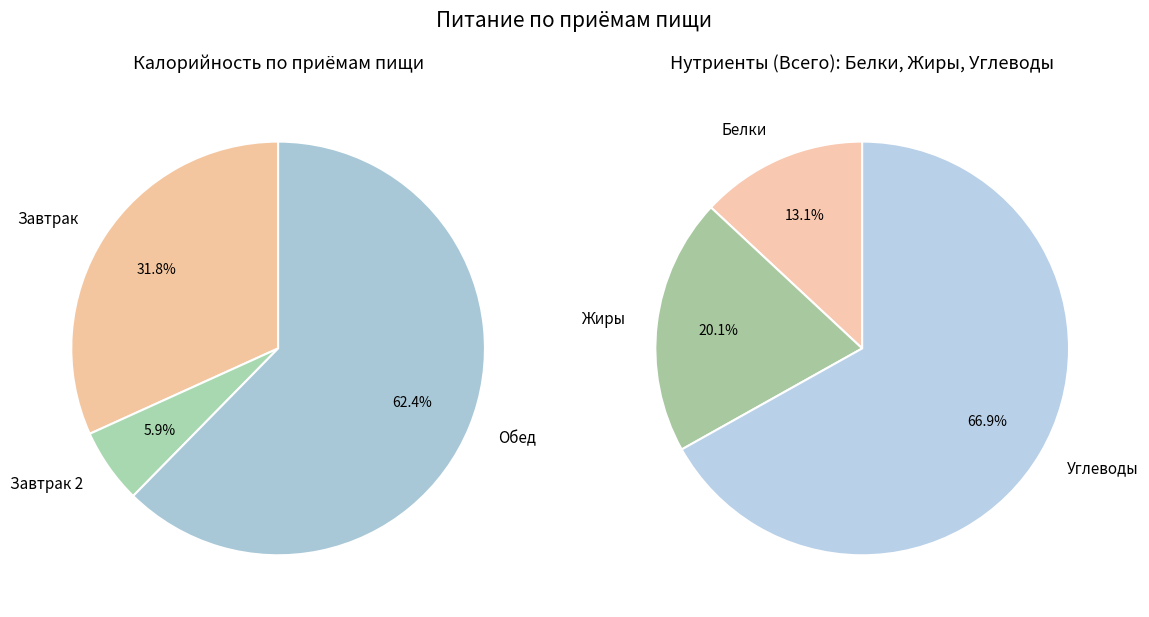

Between Завтрак 2 and Обед, which is larger?

Обед